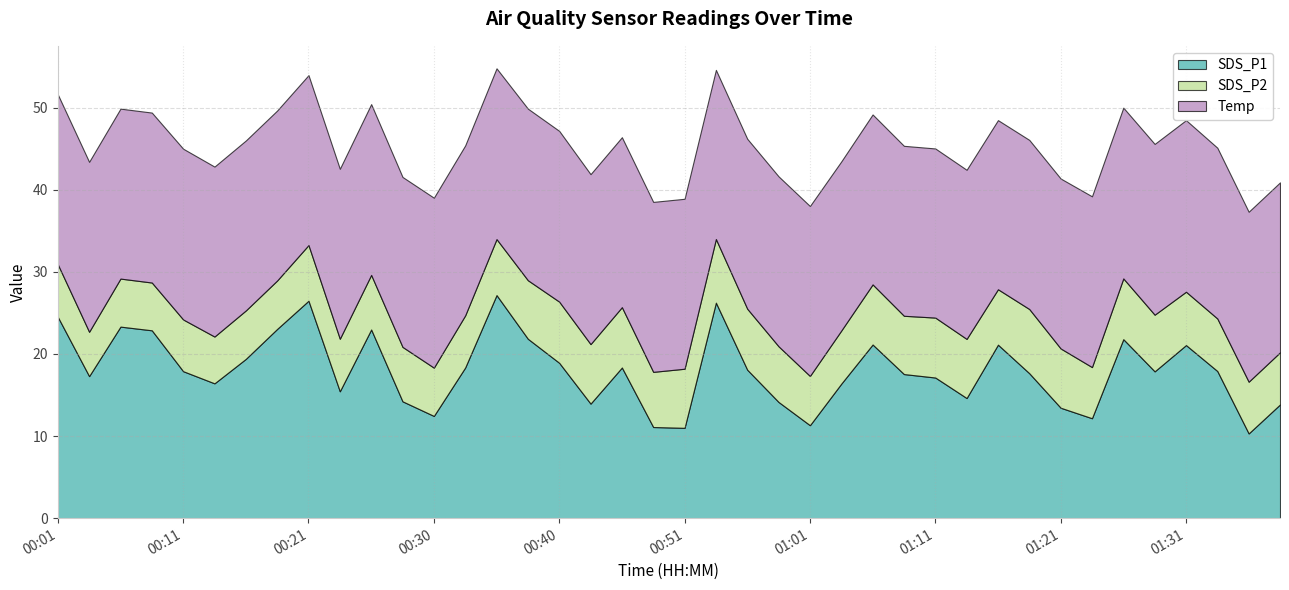

Reading left to right, extract all data points from this chart.

SDS_P1: 00:01=24.5	00:03=17.3	00:06=23.3	00:08=22.9	00:11=17.9	00:13=16.4	00:16=19.4	00:18=23.1	00:21=26.5	00:23=15.4	00:25=23.0	00:28=14.2	00:30=12.4	00:33=18.4	00:35=27.2	00:38=21.9	00:40=18.9	00:43=13.9	00:46=18.4	00:48=11.1	00:51=11.0	00:53=26.2	00:56=18.1	00:58=14.2	01:01=11.3	01:03=16.4	01:05=21.1	01:08=17.6	01:11=17.1	01:13=14.6	01:16=21.1	01:18=17.6	01:21=13.4	01:23=12.2	01:26=21.8	01:28=17.9	01:31=21.1	01:33=17.9	01:36=10.3	01:38=13.8
SDS_P2: 00:01=6.4	00:03=5.4	00:06=5.8	00:08=5.8	00:11=6.3	00:13=5.7	00:16=5.9	00:18=5.9	00:21=6.8	00:23=6.4	00:25=6.7	00:28=6.6	00:30=5.9	00:33=6.3	00:35=6.8	00:38=7.1	00:40=7.5	00:43=7.2	00:46=7.3	00:48=6.7	00:51=7.2	00:53=7.8	00:56=7.4	00:58=6.8	01:01=6.0	01:03=6.5	01:05=7.3	01:08=7.1	01:11=7.3	01:13=7.2	01:16=6.8	01:18=7.8	01:21=7.2	01:23=6.2	01:26=7.4	01:28=6.9	01:31=6.5	01:33=6.4	01:36=6.3	01:38=6.3
Temp: 00:01=20.7	00:03=20.7	00:06=20.7	00:08=20.7	00:11=20.8	00:13=20.7	00:16=20.7	00:18=20.7	00:21=20.7	00:23=20.7	00:25=20.8	00:28=20.7	00:30=20.7	00:33=20.7	00:35=20.8	00:38=20.9	00:40=20.8	00:43=20.7	00:46=20.7	00:48=20.7	00:51=20.7	00:53=20.6	00:56=20.7	00:58=20.7	01:01=20.7	01:03=20.6	01:05=20.7	01:08=20.7	01:11=20.6	01:13=20.6	01:16=20.6	01:18=20.6	01:21=20.7	01:23=20.8	01:26=20.8	01:28=20.8	01:31=20.9	01:33=20.8	01:36=20.7	01:38=20.7